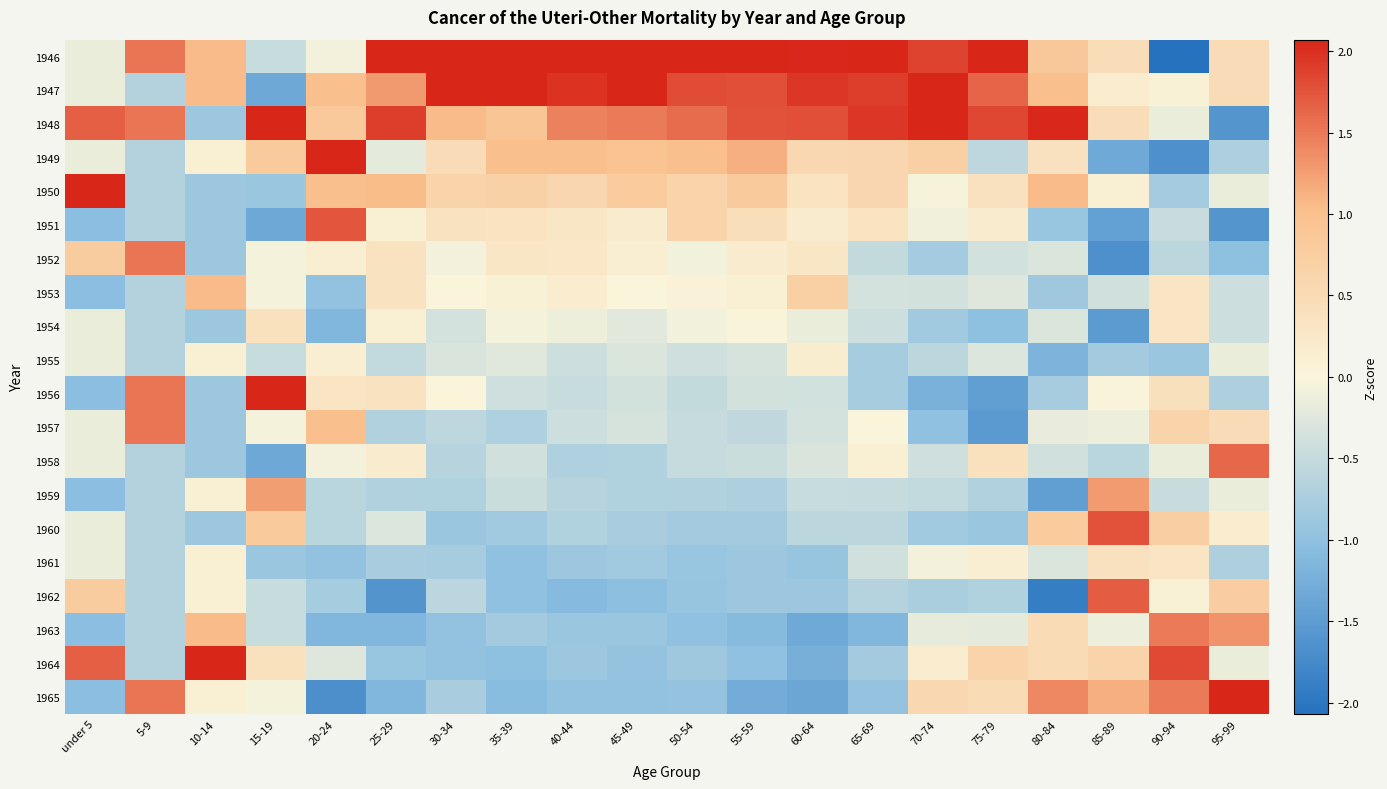

At which category is the sum across all series the highest?

90-94